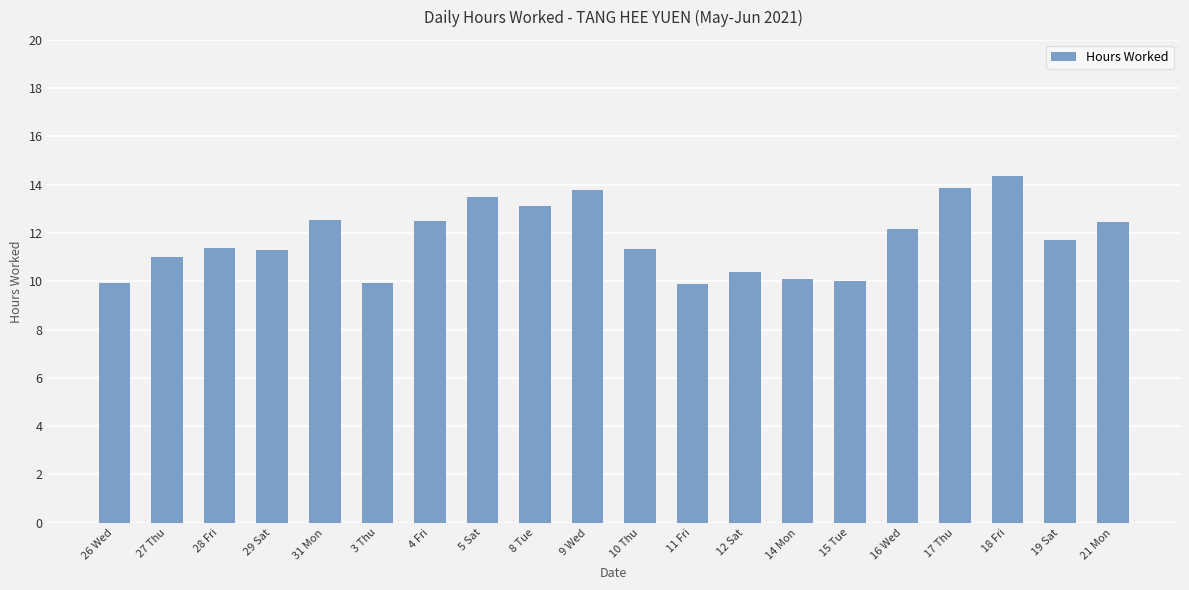

What is the value of the 16th bar from the left?

12.2